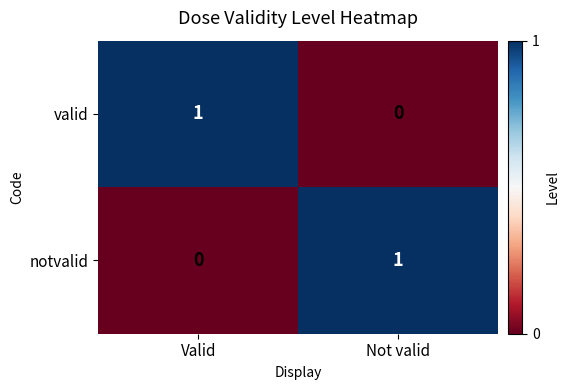

Reading left to right, transcribe all the data shown in this chart.

valid: 1	0
notvalid: 0	1